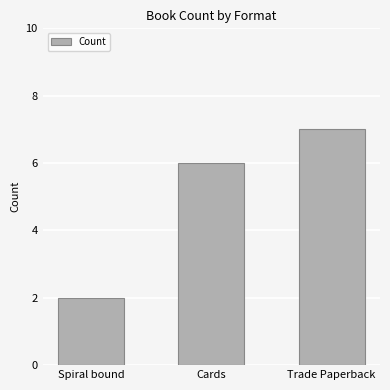

Count the number of categories in the chart.

3